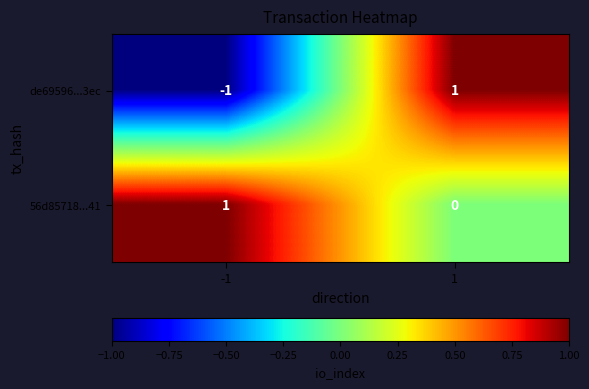

Reading left to right, transcribe all the data shown in this chart.

de69596...3ec: -1=-1	1=1
56d85718...41: -1=1	1=0